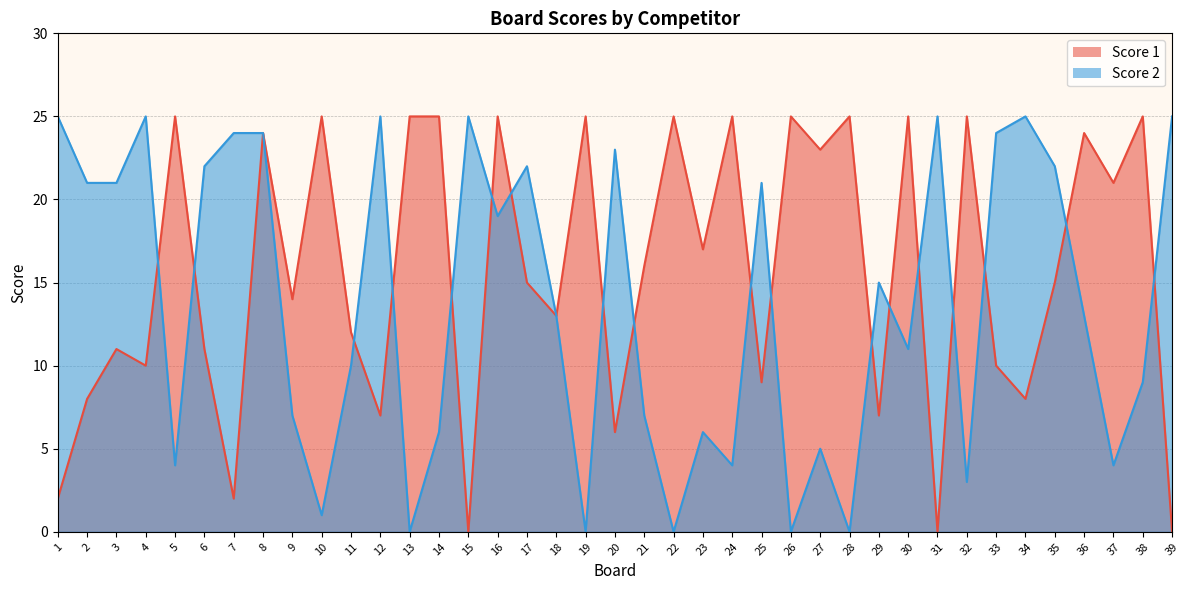

What is the sum of the Score 1 values at 14 and 20?

31